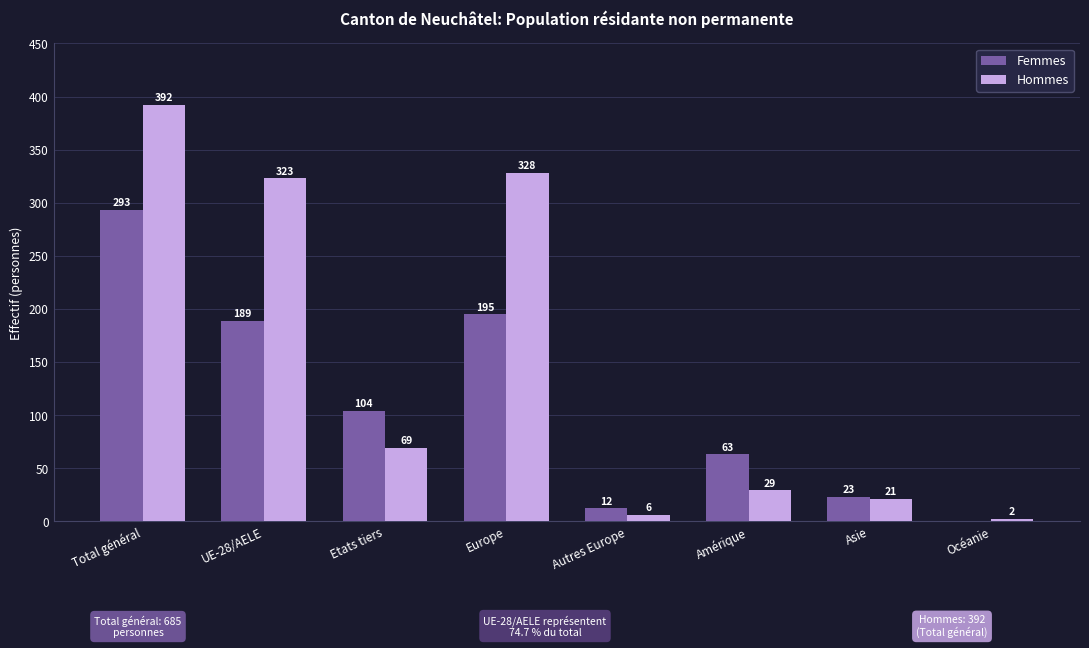

Reading left to right, transcribe all the data shown in this chart.

Femmes: Total général=293	UE-28/AELE=189	Etats tiers=104	Europe=195	Autres Europe=12	Amérique=63	Asie=23	Océanie=0
Hommes: Total général=392	UE-28/AELE=323	Etats tiers=69	Europe=328	Autres Europe=6	Amérique=29	Asie=21	Océanie=2